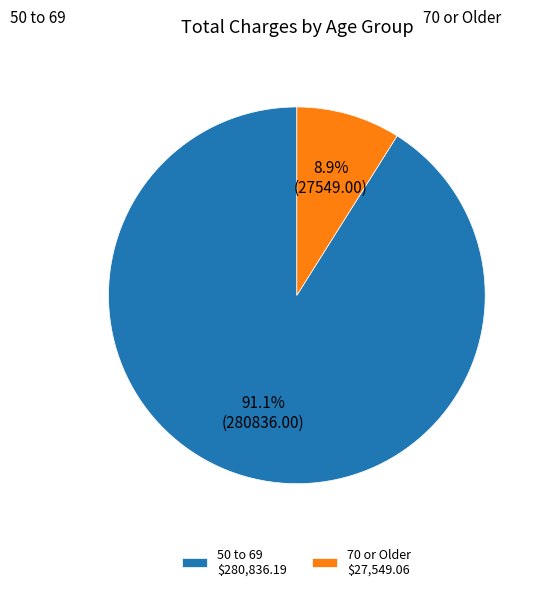

Does 70 or Older $27,549.06 represent more than half of the total?

No